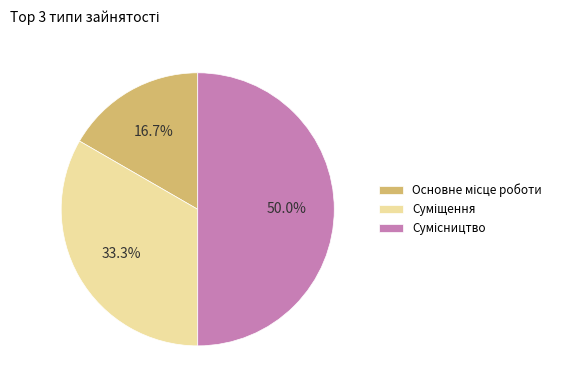

What percentage do Суміщення and Основне місце роботи together represent?

50.0%